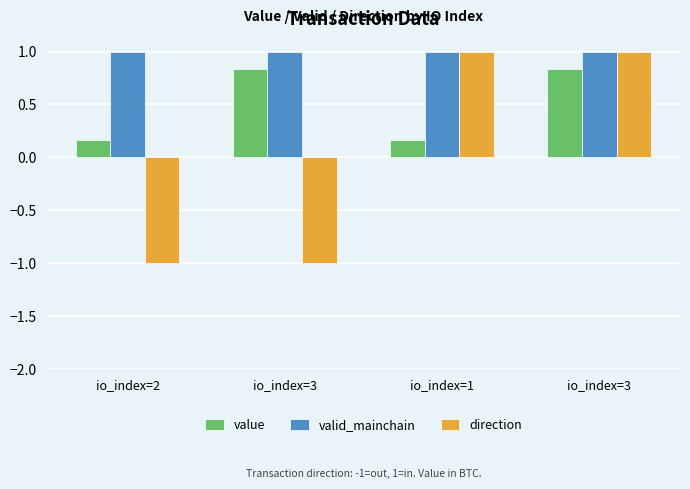

How many distinct data groups are displayed?

3